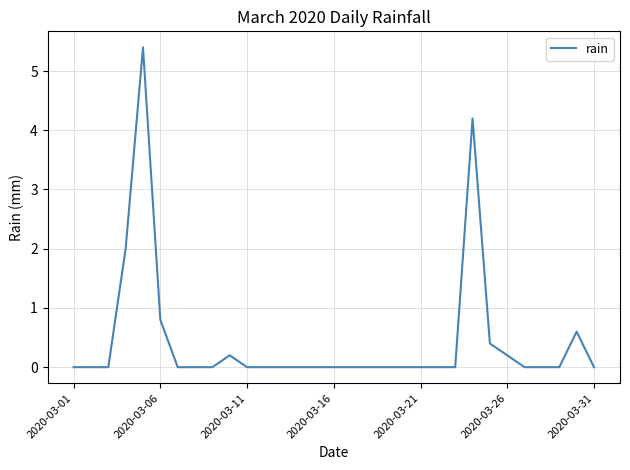

What is the difference between the maximum and minimum values?

5.4